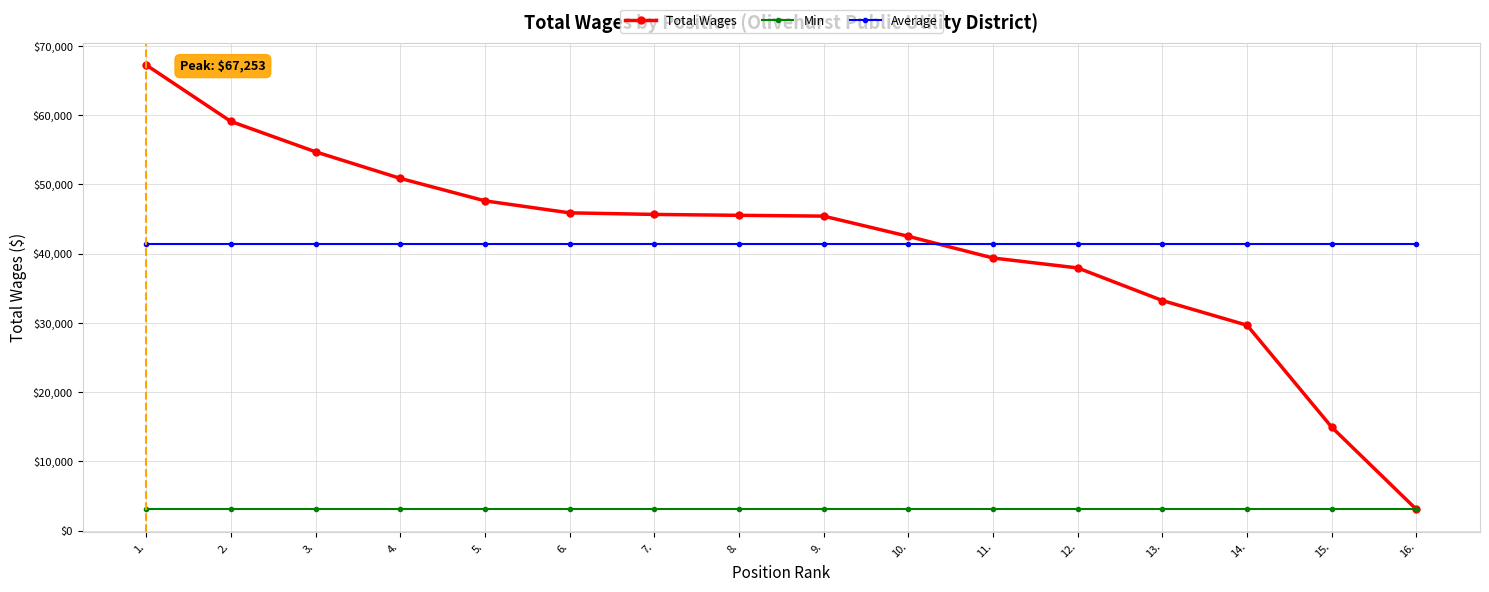

Which series has the largest range (max minus min)?

Total Wages